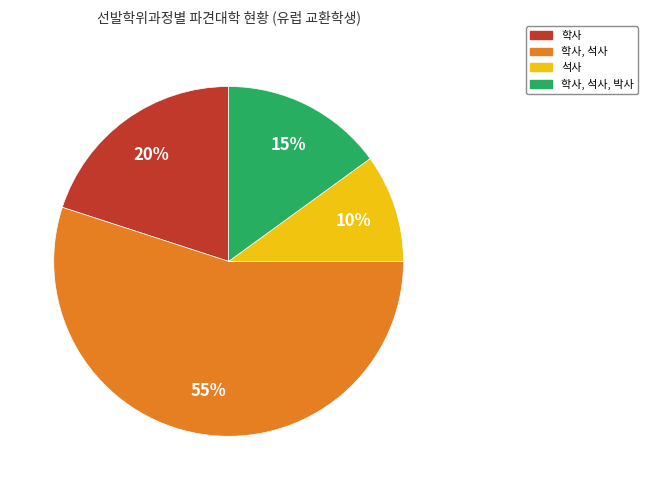

Rank the categories by value from lowest to highest.

석사, 학사, 석사, 박사, 학사, 학사, 석사